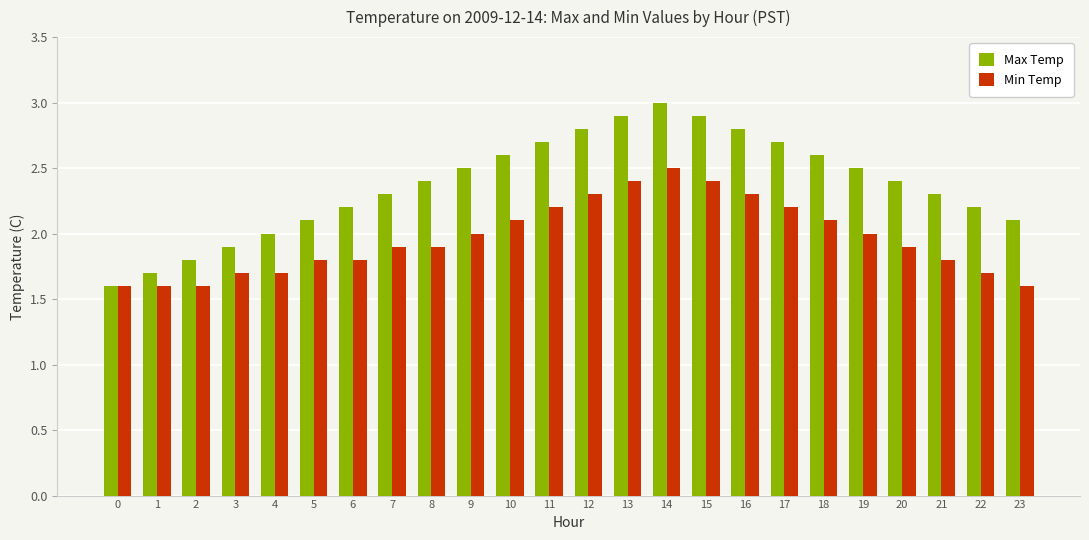

Reading left to right, transcribe all the data shown in this chart.

Max Temp: 0=1.6	1=1.7	2=1.8	3=1.9	4=2.0	5=2.1	6=2.2	7=2.3	8=2.4	9=2.5	10=2.6	11=2.7	12=2.8	13=2.9	14=3.0	15=2.9	16=2.8	17=2.7	18=2.6	19=2.5	20=2.4	21=2.3	22=2.2	23=2.1
Min Temp: 0=1.6	1=1.6	2=1.6	3=1.7	4=1.7	5=1.8	6=1.8	7=1.9	8=1.9	9=2.0	10=2.1	11=2.2	12=2.3	13=2.4	14=2.5	15=2.4	16=2.3	17=2.2	18=2.1	19=2.0	20=1.9	21=1.8	22=1.7	23=1.6